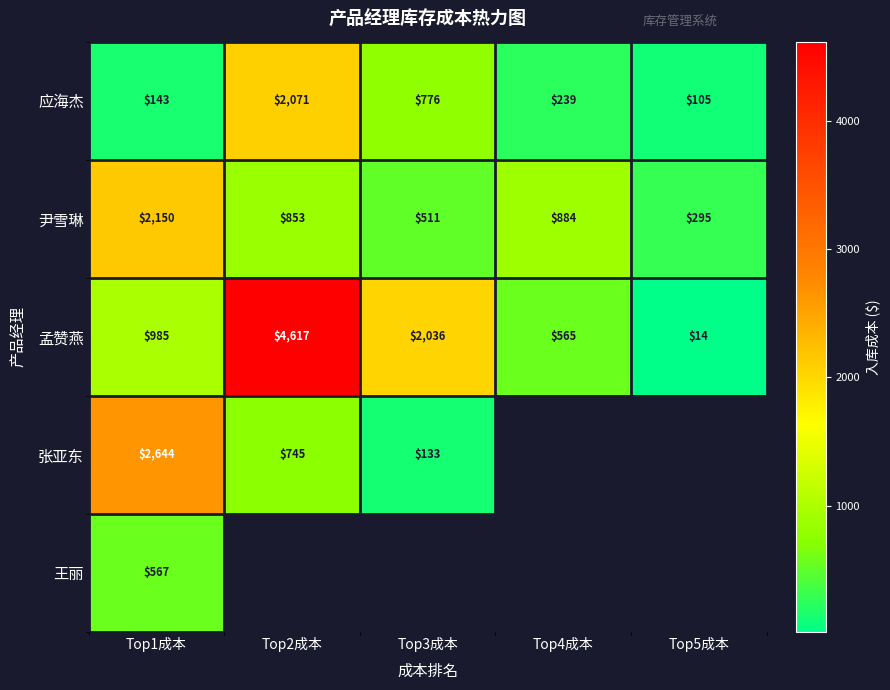

How many distinct data groups are displayed?

5